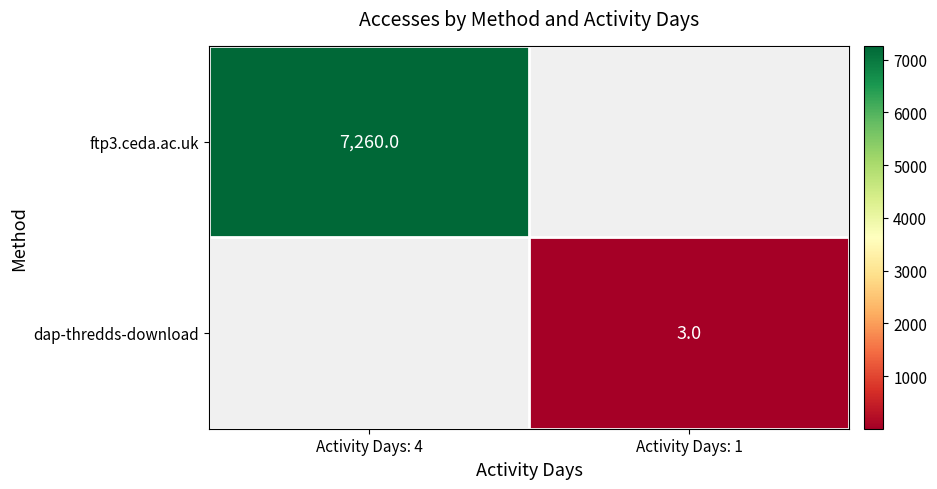

True or false: dap-thredds-download has a value of 3 at Activity Days: 1.

True